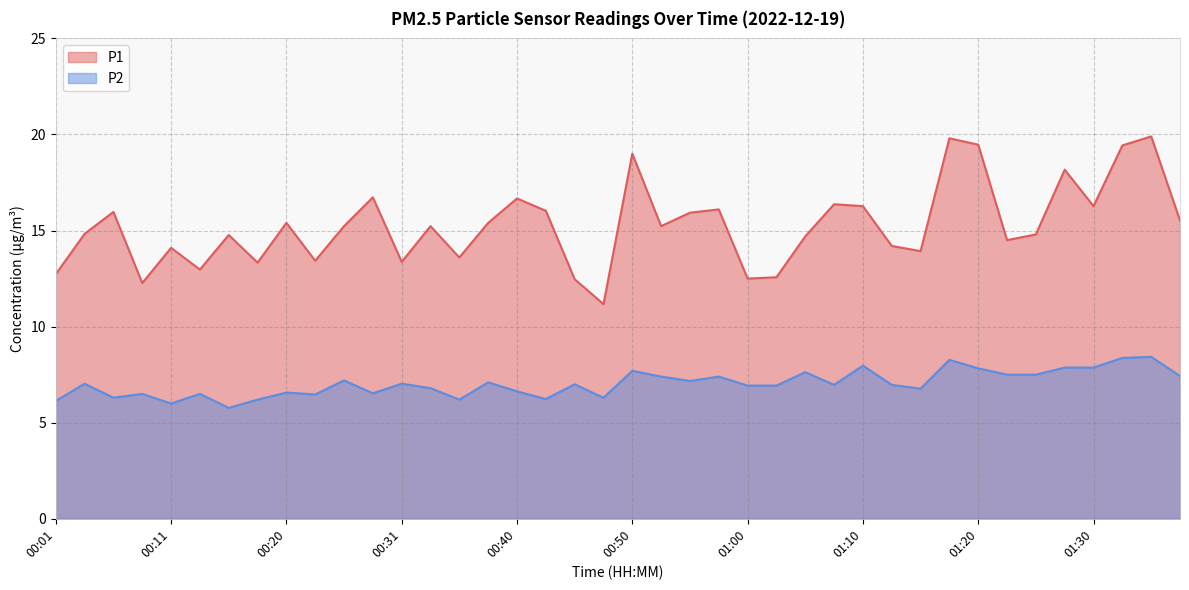

True or false: P1 and P2 intersect in this chart.

False